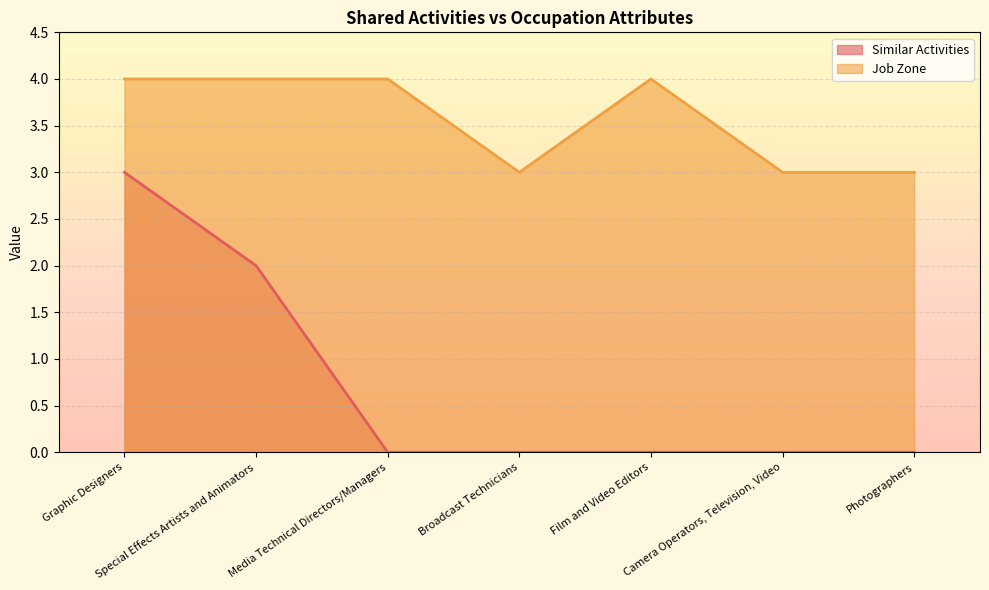

What is the label of the 4th point from the right?

Broadcast Technicians